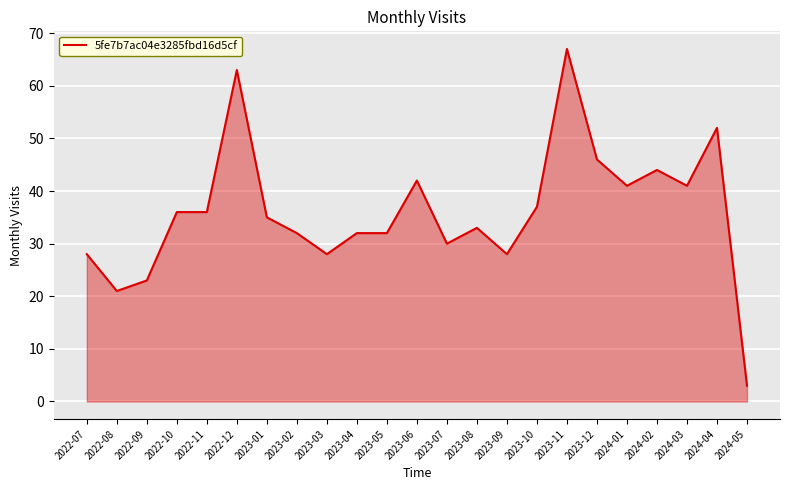

What is the smallest value displayed?

3